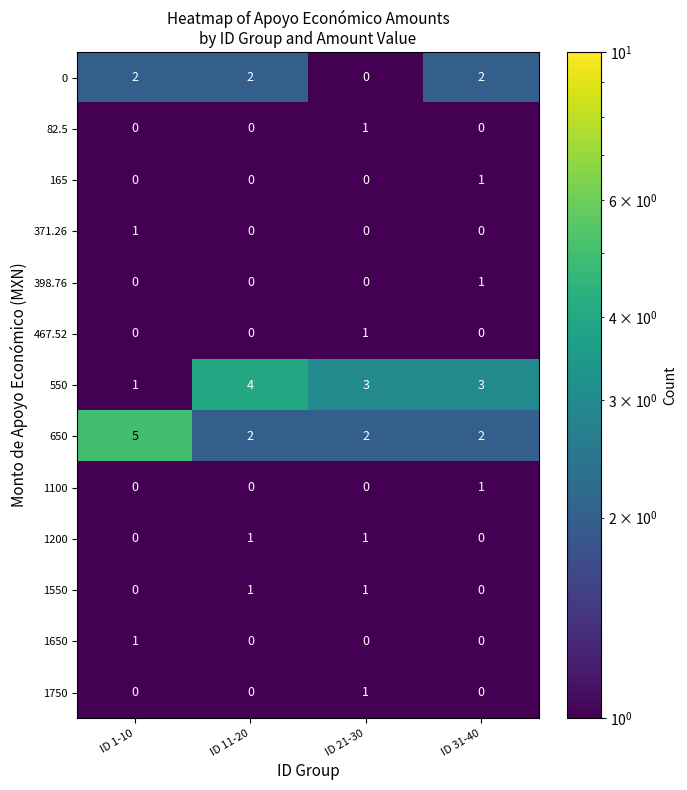

True or false: 82.5 has a value of 0 at ID 11-20.

True